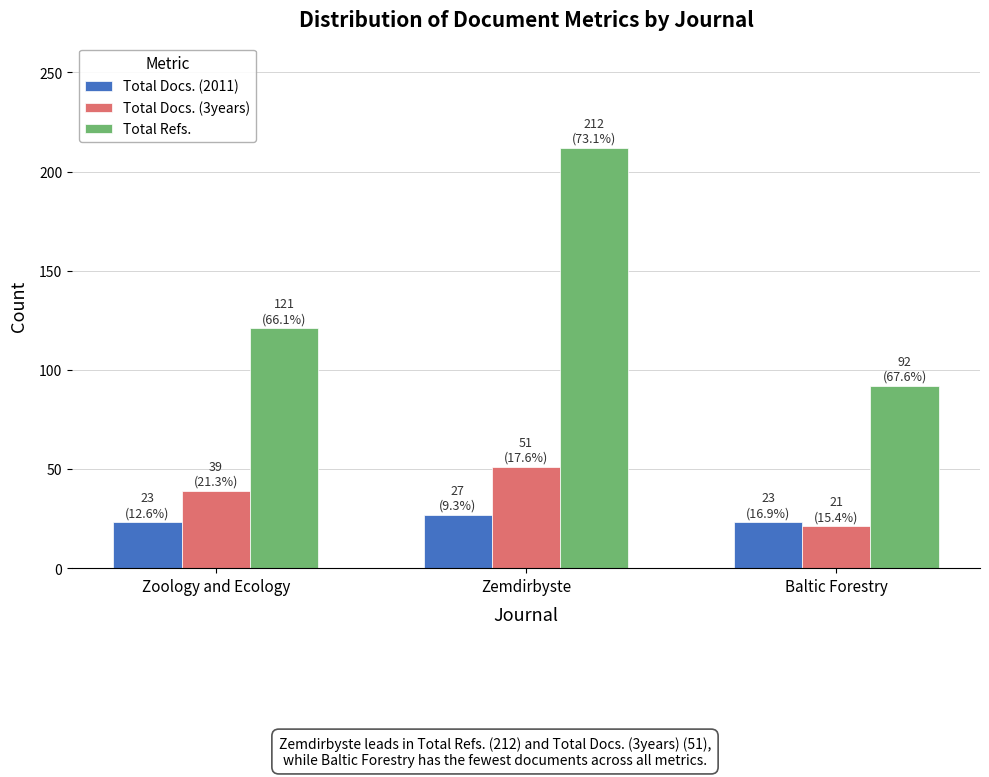

What is the highest value of the Total Docs. (3years) series?

51